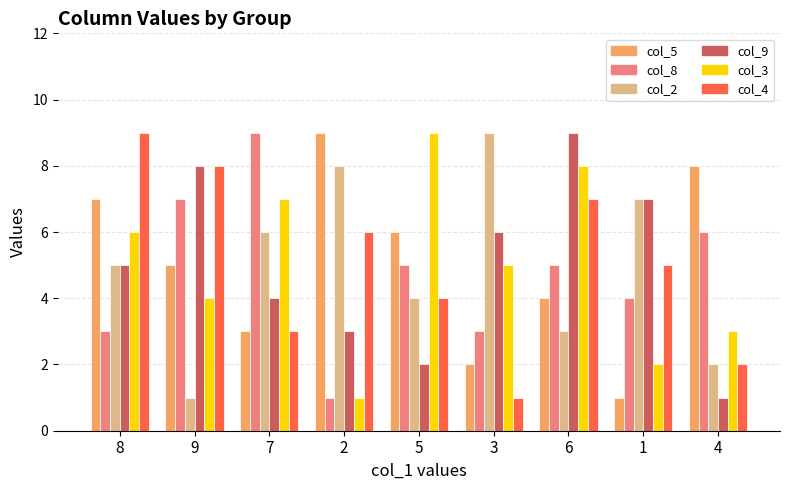

The value of col_2 at 3 is 13. True or false?

False